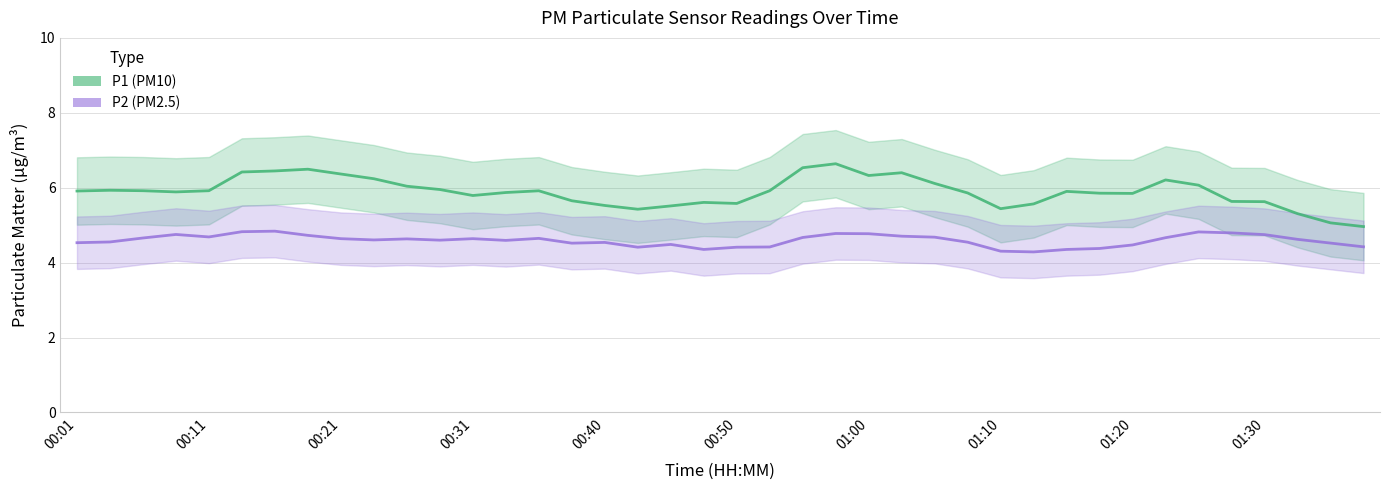

At 22, list the series in order from largest to smallest.

P1, P2